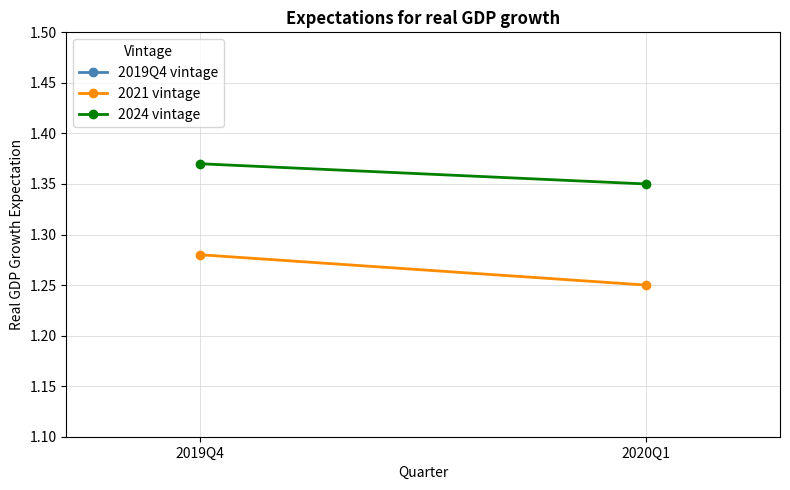

Which series has the largest range (max minus min)?

2021 vintage